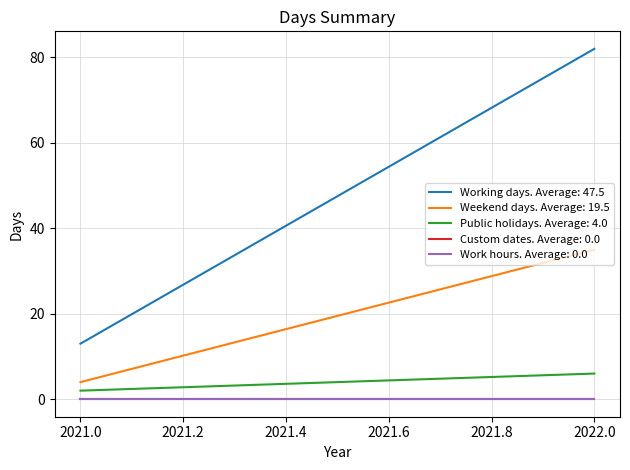

Which series has the largest total across all categories?

Working days